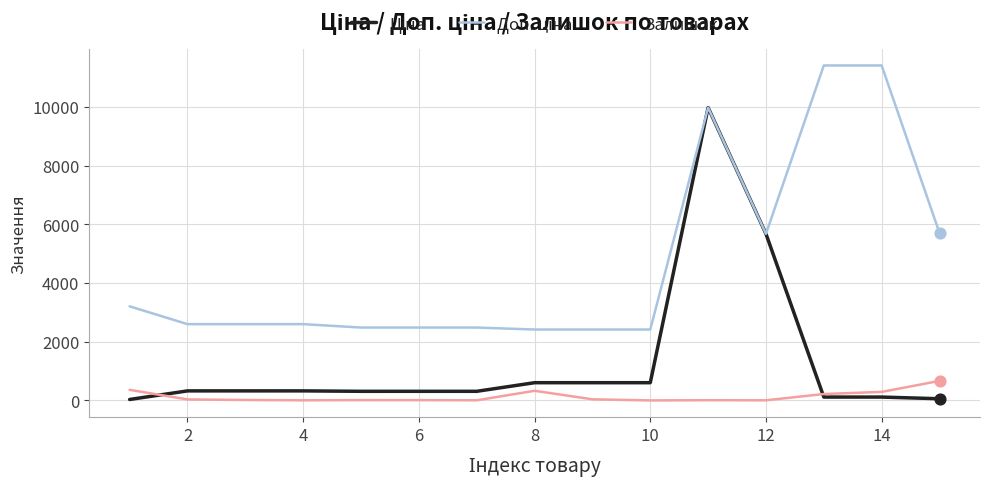

What is the maximum value for Залишок?

665.0